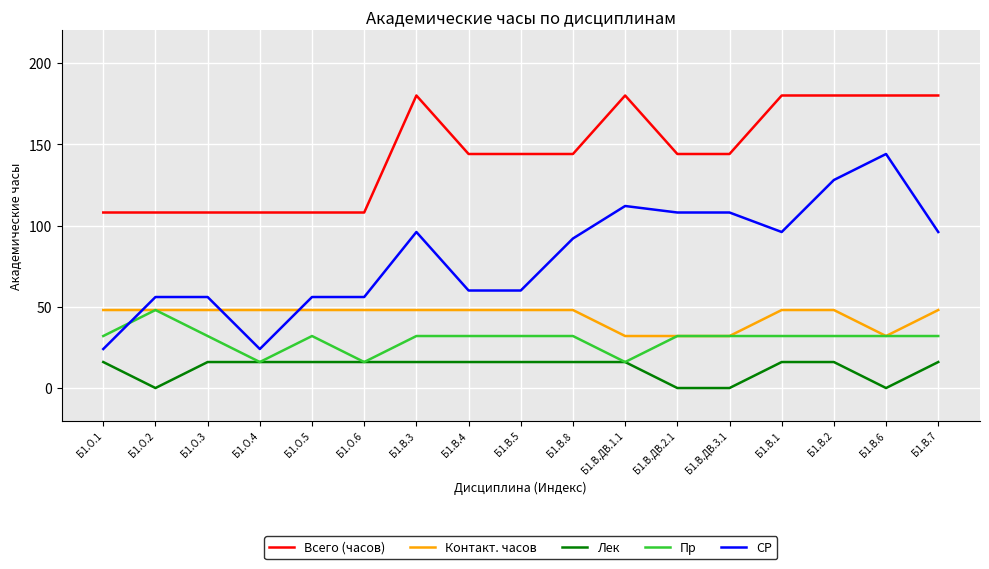

At which category is the sum across all series the highest?

Б1.В.2